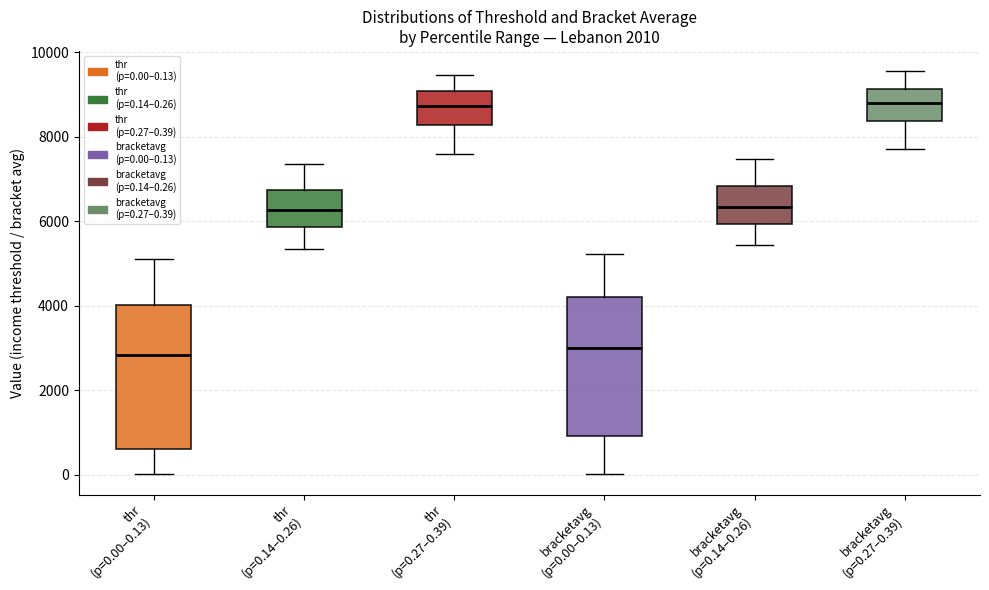

Reading left to right, read every box against the y-axis: the position of its median line, the range the box covers, and the ends of its whiskers. The values are not printed on the chart, so give them approximately, as read against the axis.

thr (p=0.00–0.13): median 2800, box 600 to 4000, whiskers 0 to 5000
thr (p=0.14–0.26): median 6200, box 5800 to 6800, whiskers 5400 to 7400
thr (p=0.27–0.39): median 8800, box 8200 to 9000, whiskers 7600 to 9400
bracketavg (p=0.00–0.13): median 3000, box 1000 to 4200, whiskers 0 to 5200
bracketavg (p=0.14–0.26): median 6400, box 6000 to 6800, whiskers 5400 to 7400
bracketavg (p=0.27–0.39): median 8800, box 8400 to 9200, whiskers 7800 to 9600